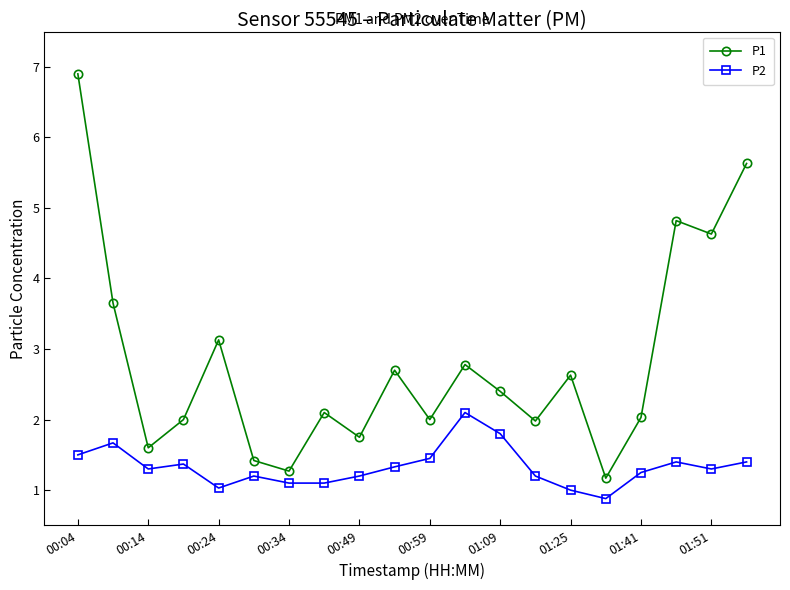

In P1, how many points are higher than both neighbors (excluding endpoints)?

6